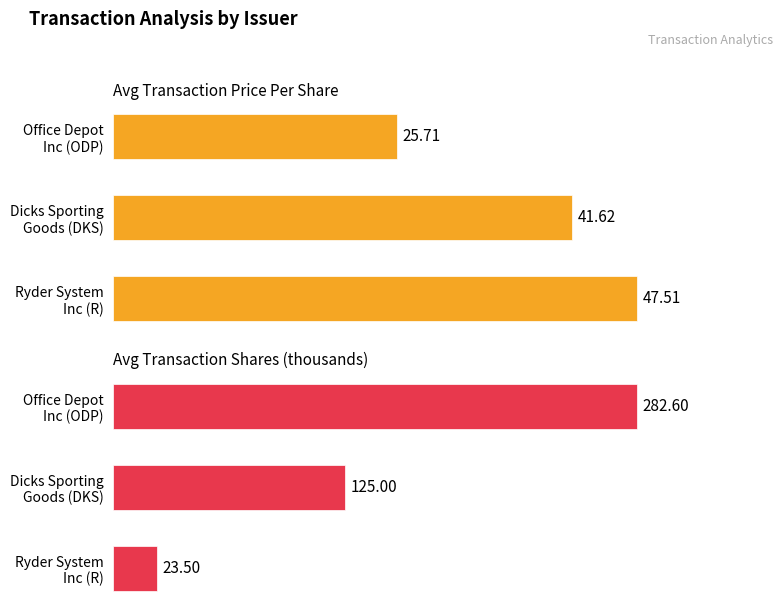

What is the difference between the highest and lowest values at Dicks Sporting Goods (DKS)?

83.4